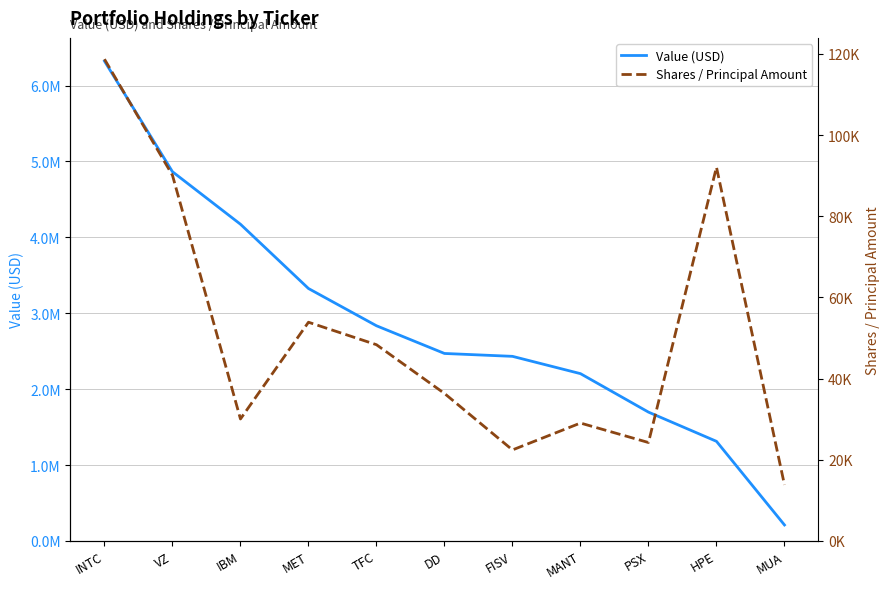

At which category is the sum across all series the highest?

INTC